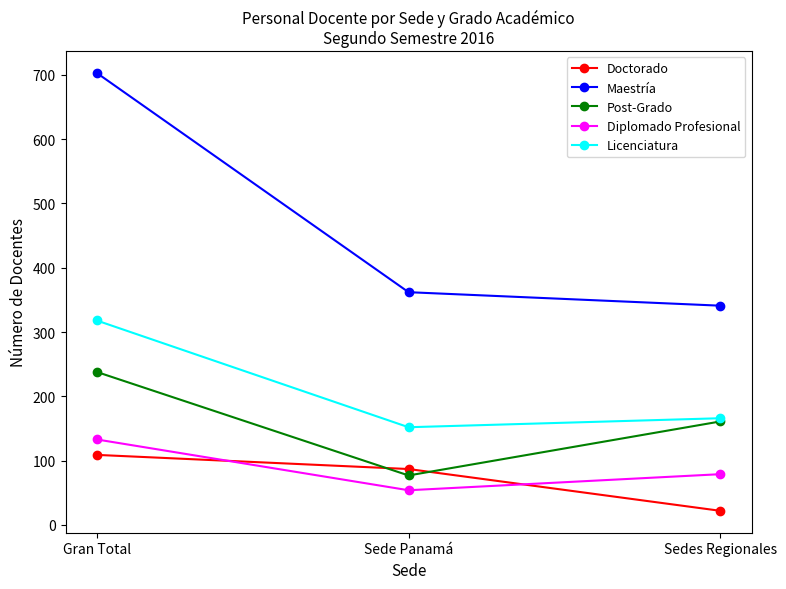

Where is Diplomado Profesional nearest to the value 93?

Sedes Regionales